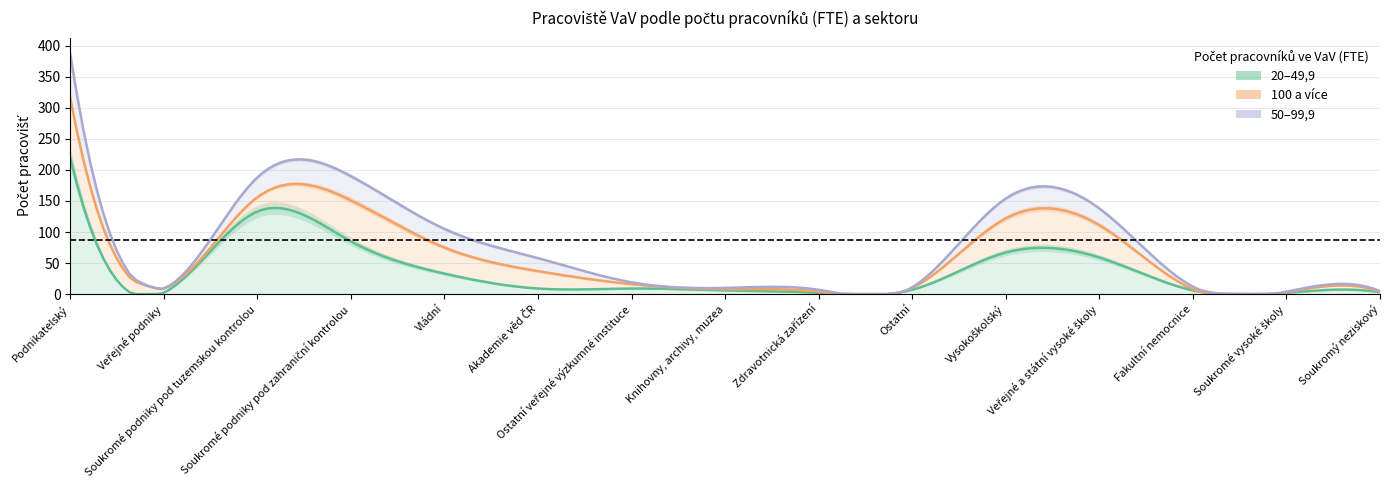

The 20–49,9 series shows 33 at Vládní. True or false?

True